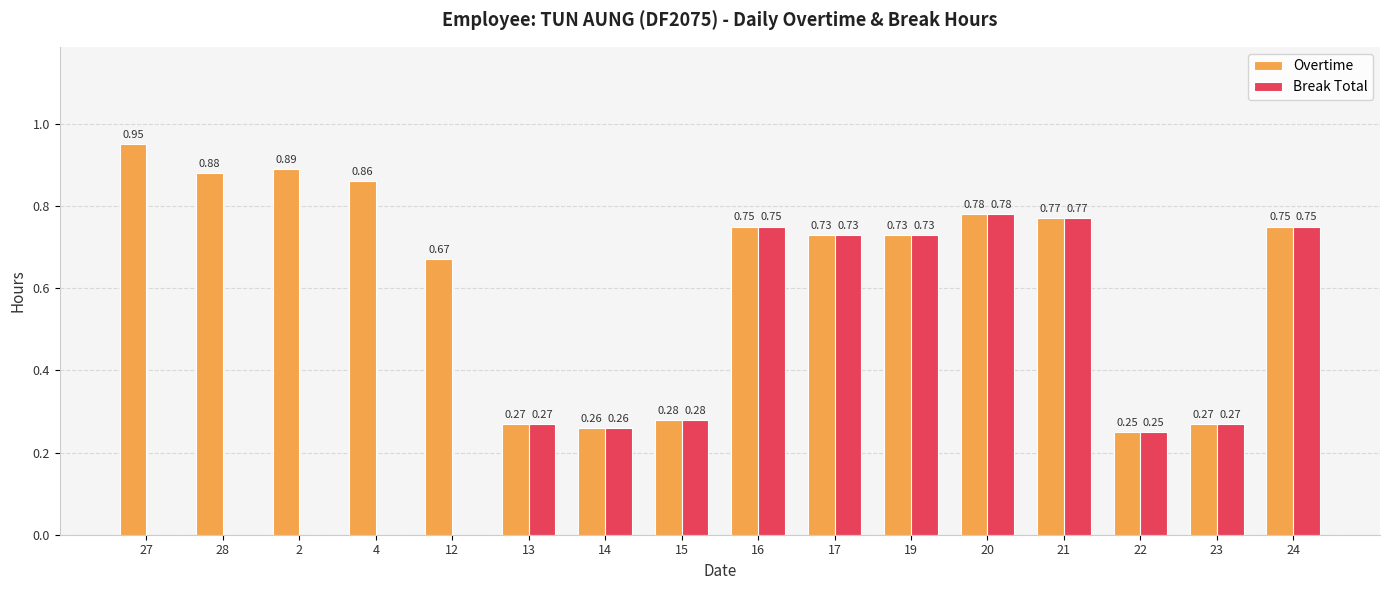

Is the value of Overtime at 20 greater than the value of Break Total at 2?

Yes